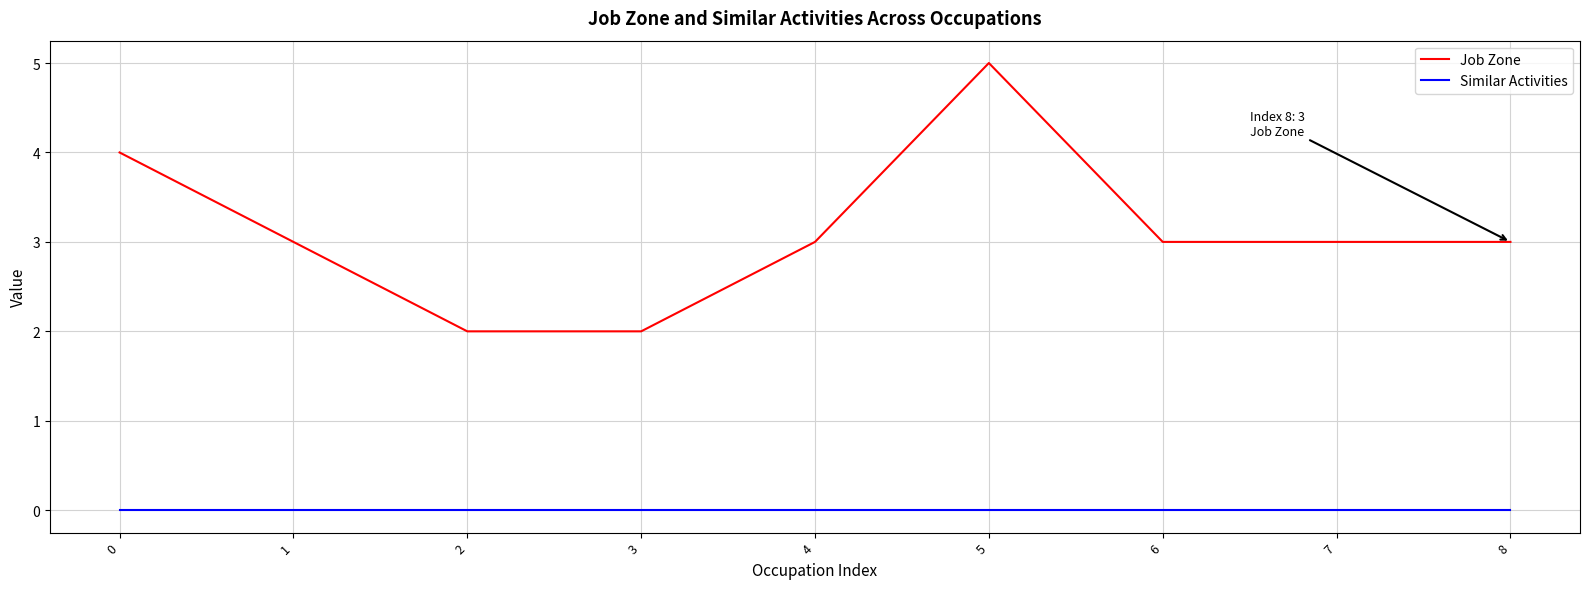

What are all the series names shown in the legend?

Job Zone, Similar Activities